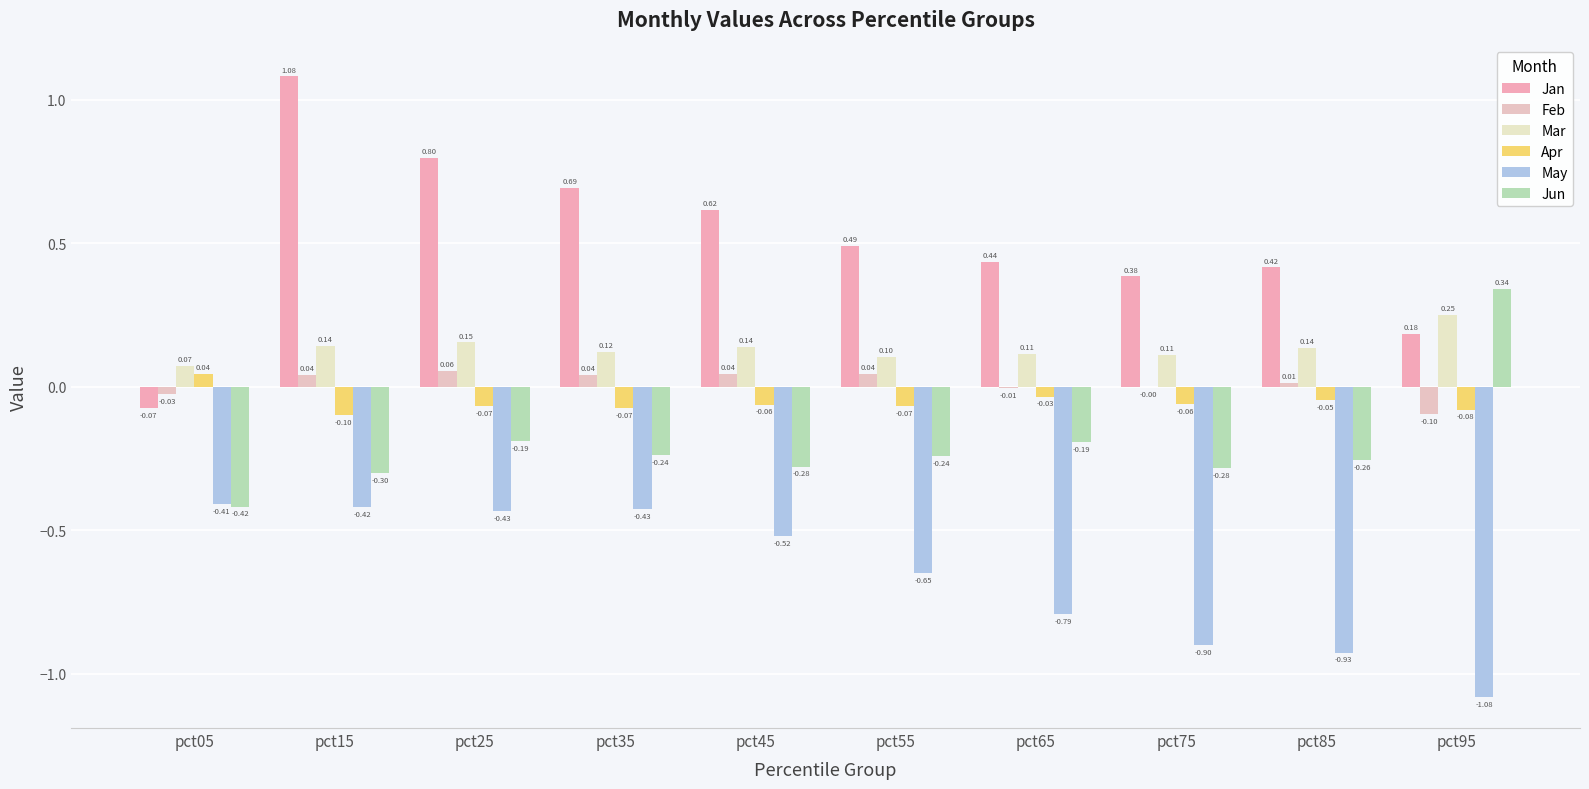

How many values in Jan are above zero?

9